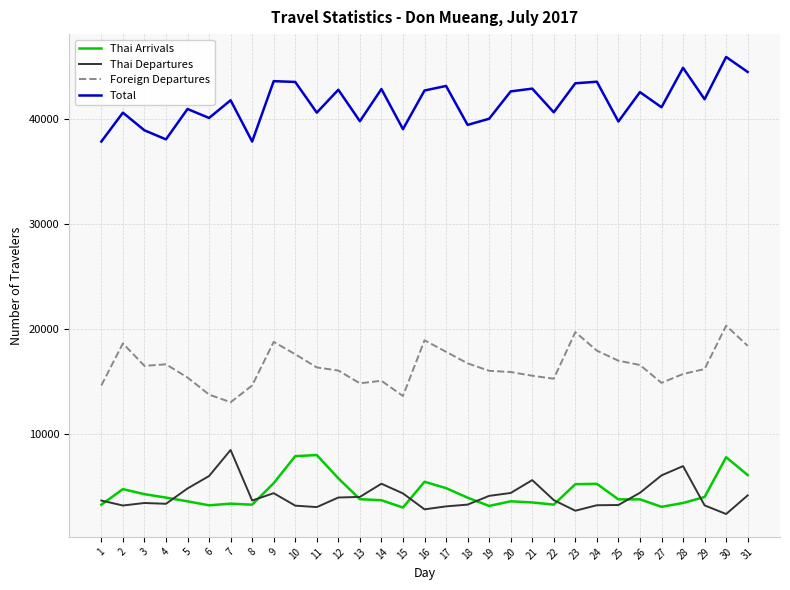

What is the difference between the second highest and minimum values in the Total series?

7015